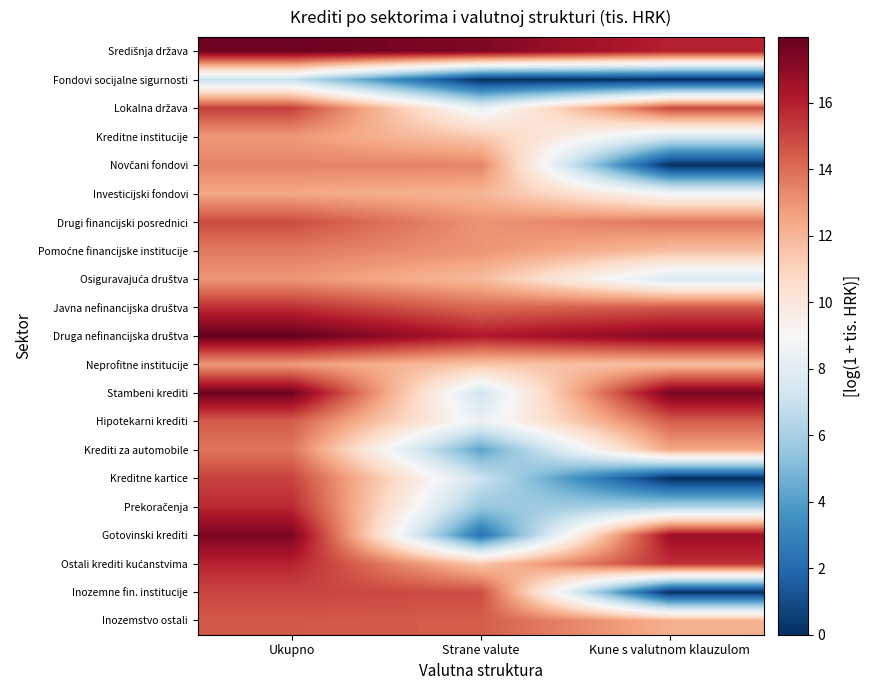

Between Kune s valutnom klauzulom and Strane valute, which is larger?

Strane valute